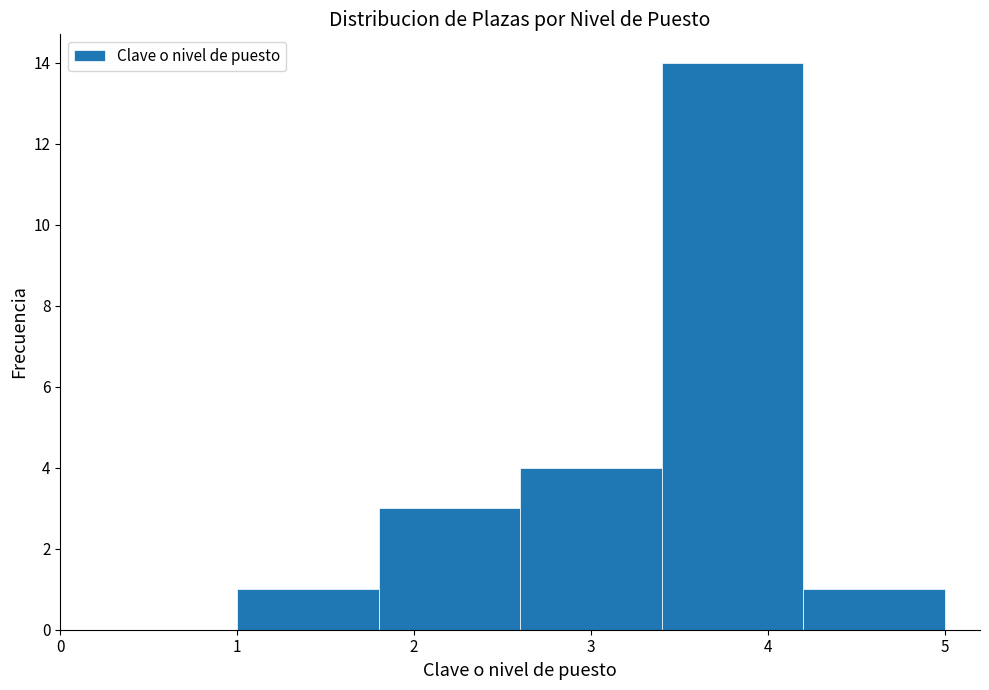

Reading left to right, transcribe this chart: for each bar, give the range it covers on the x-axis and its height. The values are not printed on the chart, so give them approximately, as read against the axis.

1.0 to 1.8: 1
1.8 to 2.6: 3
2.6 to 3.4: 4
3.4 to 4.2: 14
4.2 to 5.0: 1